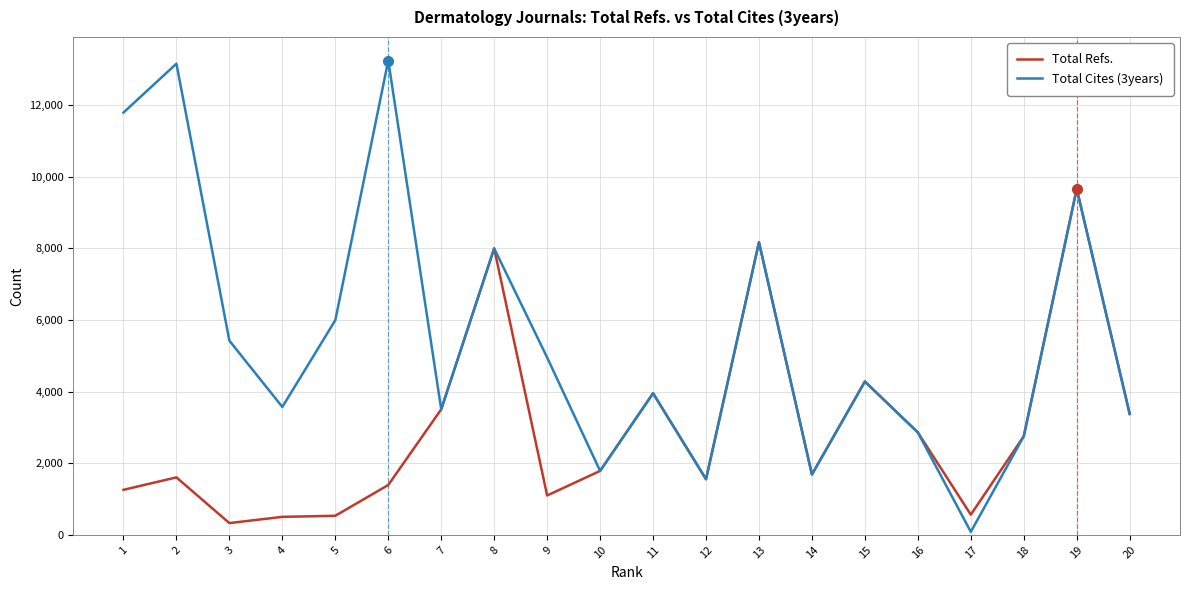

List the series in order of their overall mean, lowest first.

Total Refs., Total Cites (3years)